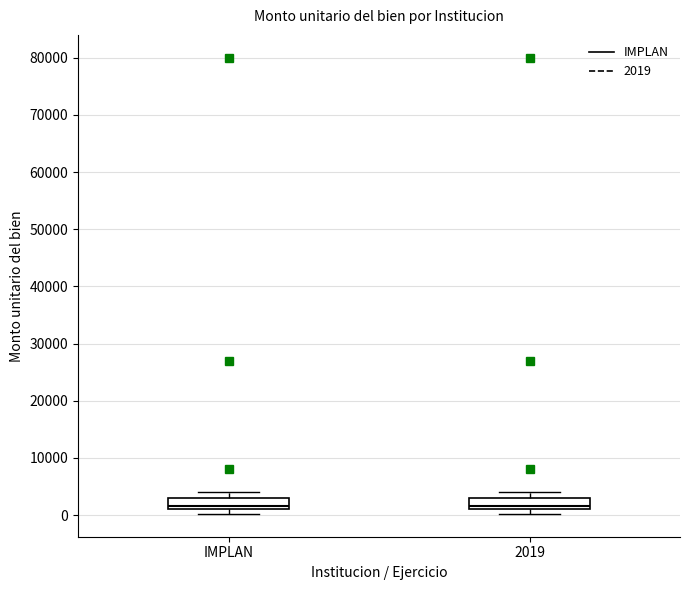

Where does the median line of the box for 2019 sit on the y-axis? The values are not printed on the chart, so give them approximately, as read against the axis.

2000